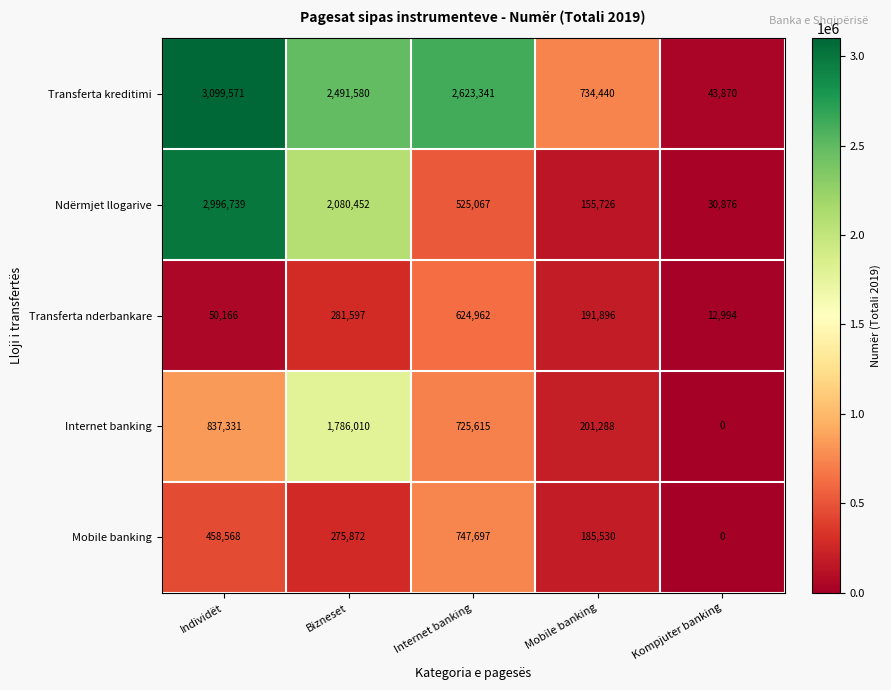

Between Internet banking and Mobile banking, which series saw the biggest shift?

Transferta kreditimi